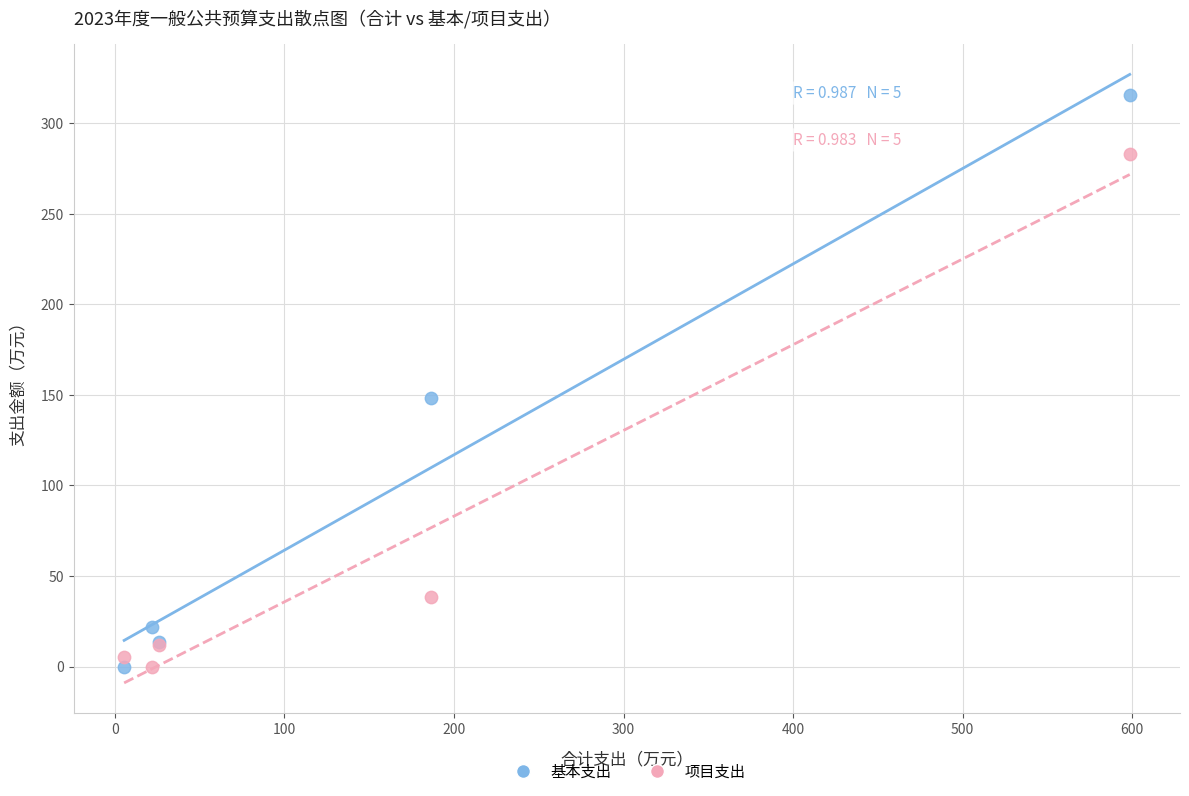

Which series has the widest spread of Y values?

基本支出